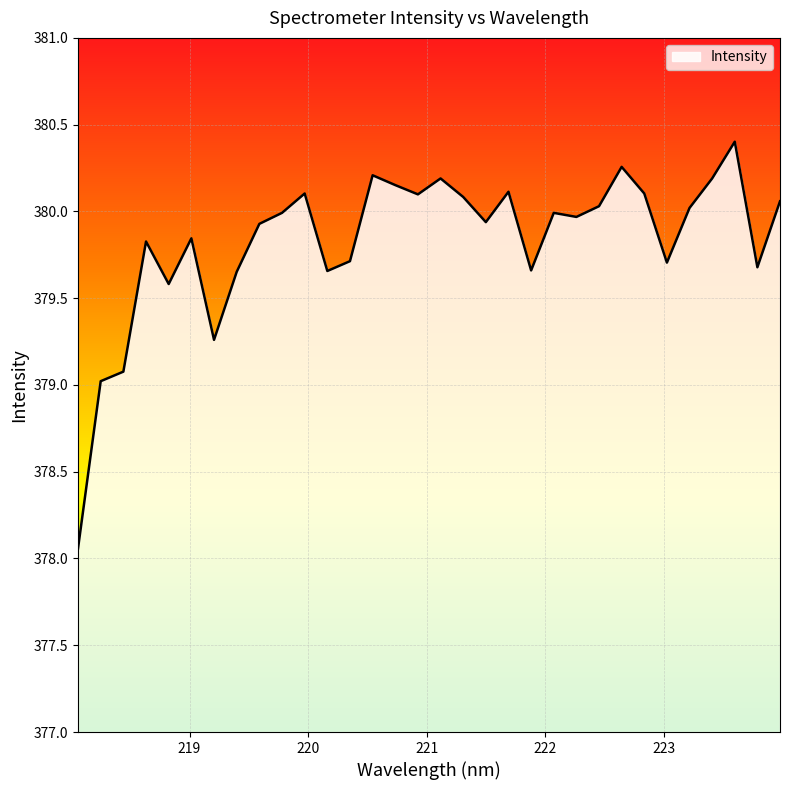

What is the difference between the maximum and minimum values?

2.3